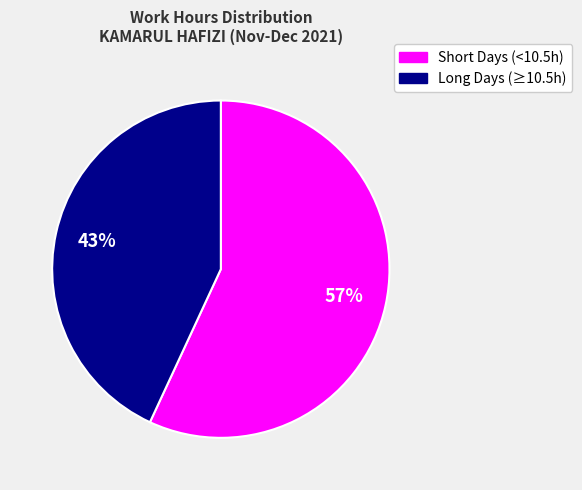

To the nearest percent, what is the average slice percentage?

50%